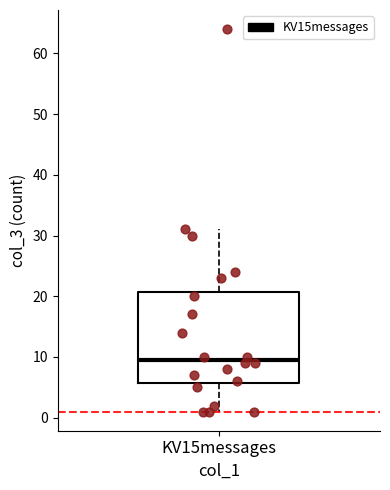

Where is the lower edge of the box for KV15messages on the y-axis? The values are not printed on the chart, so give them approximately, as read against the axis.

6